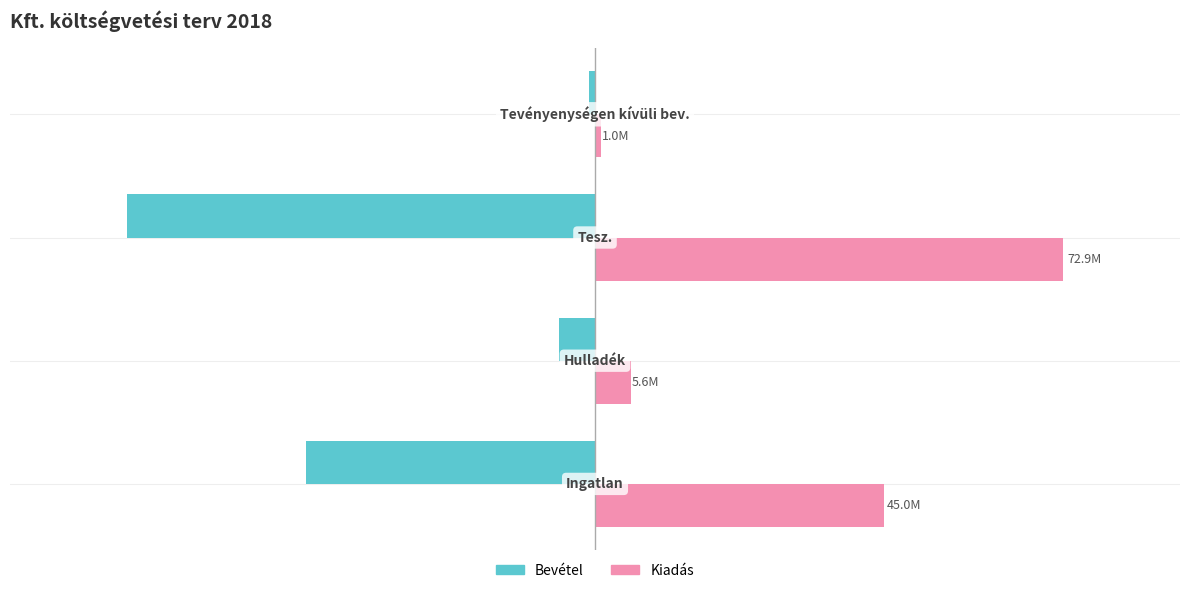

What are all the series names shown in the legend?

Bevétel, Kiadás